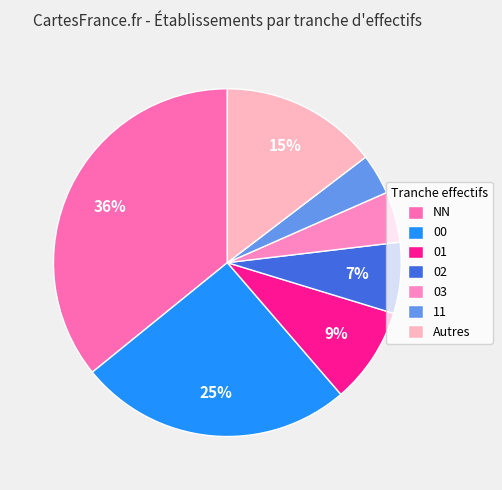

To the nearest percent, what is the average slice percentage?

14%